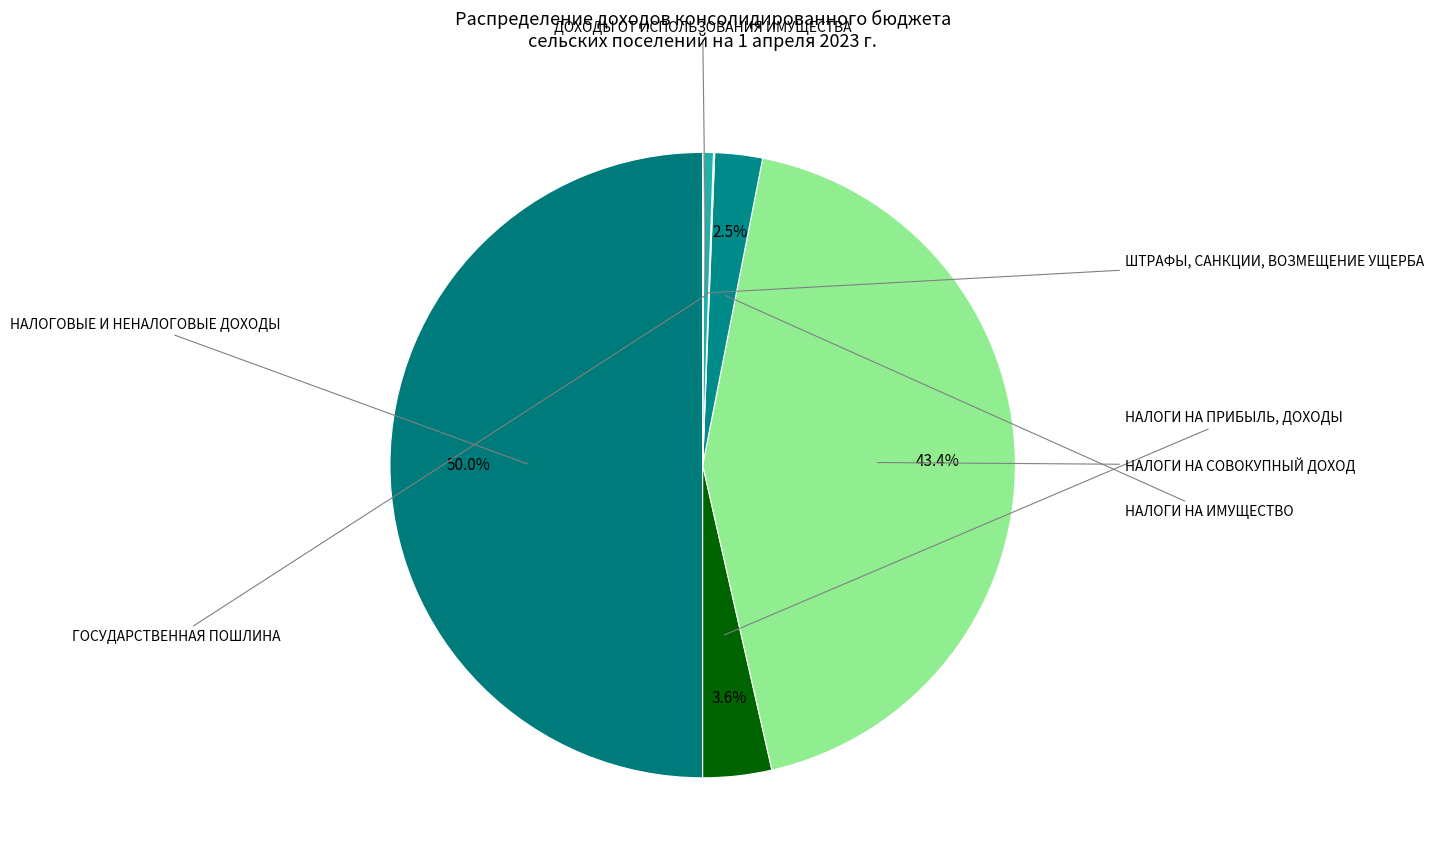

To the nearest percent, what is the average slice percentage?

14%